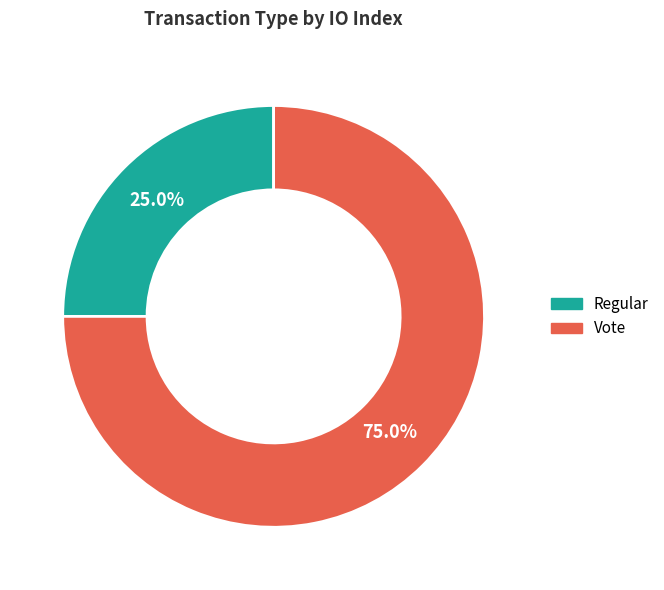

Is Regular the majority of the pie?

No